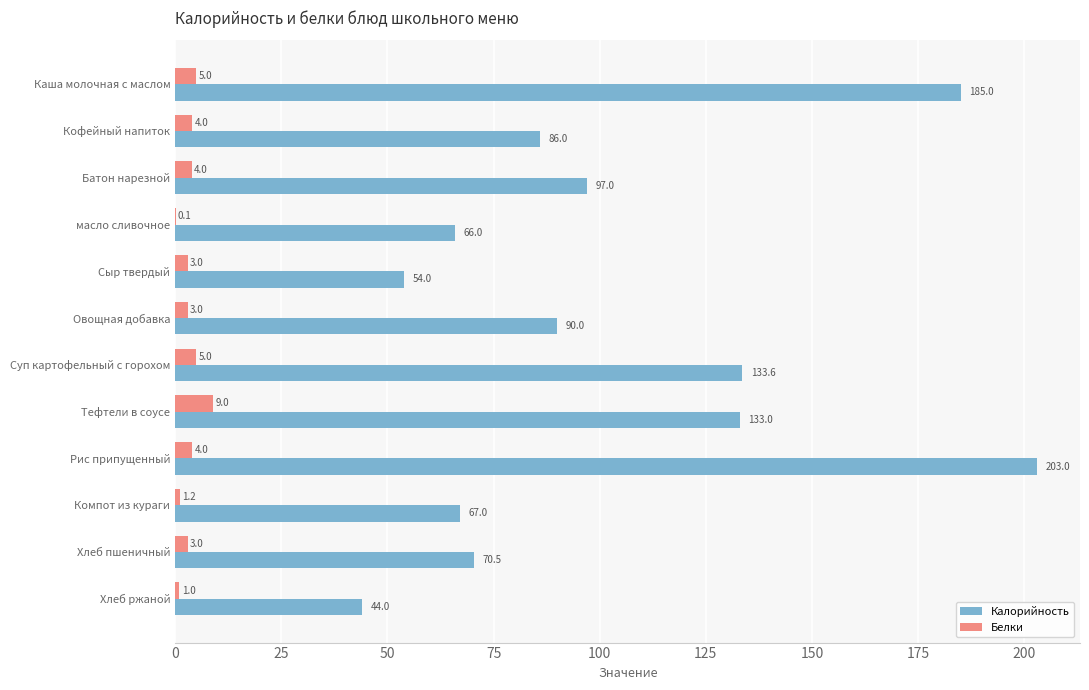

Between масло сливочное and Хлеб пшеничный, which series saw the biggest shift?

Калорийность